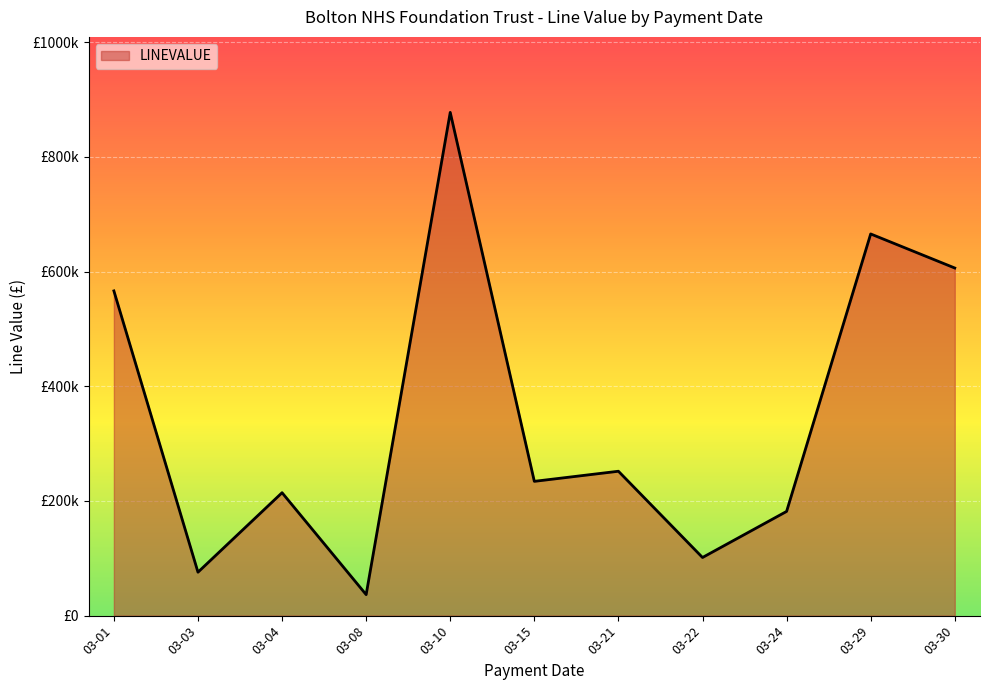

Does the chart have visible grid lines?

Yes